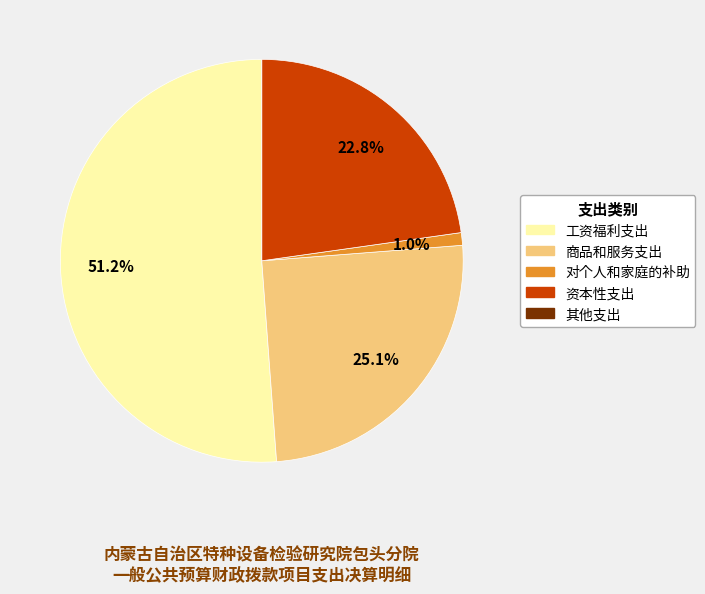

Which category has the biggest portion of the pie?

工资福利支出